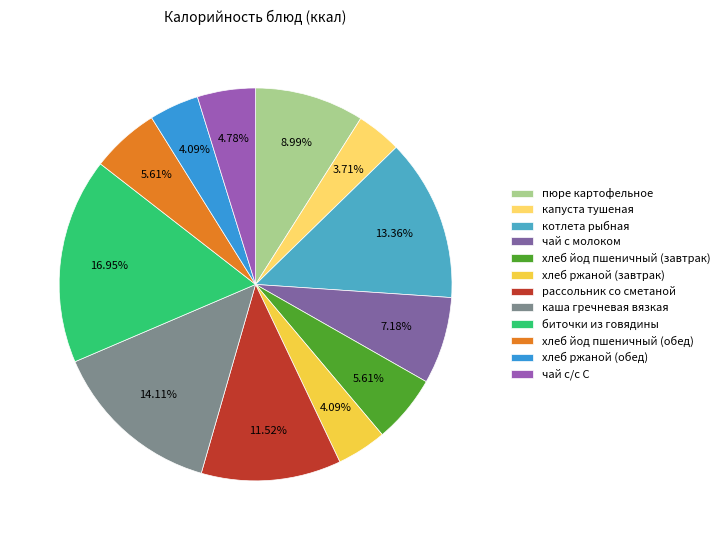

Rank the categories by value from highest to lowest.

биточки из говядины, каша гречневая вязкая, котлета рыбная, рассольник со сметаной, пюре картофельное, чай с молоком, хлеб йод пшеничный (завтрак), хлеб йод пшеничный (обед), чай с/с С, хлеб ржаной (завтрак), хлеб ржаной (обед), капуста тушеная